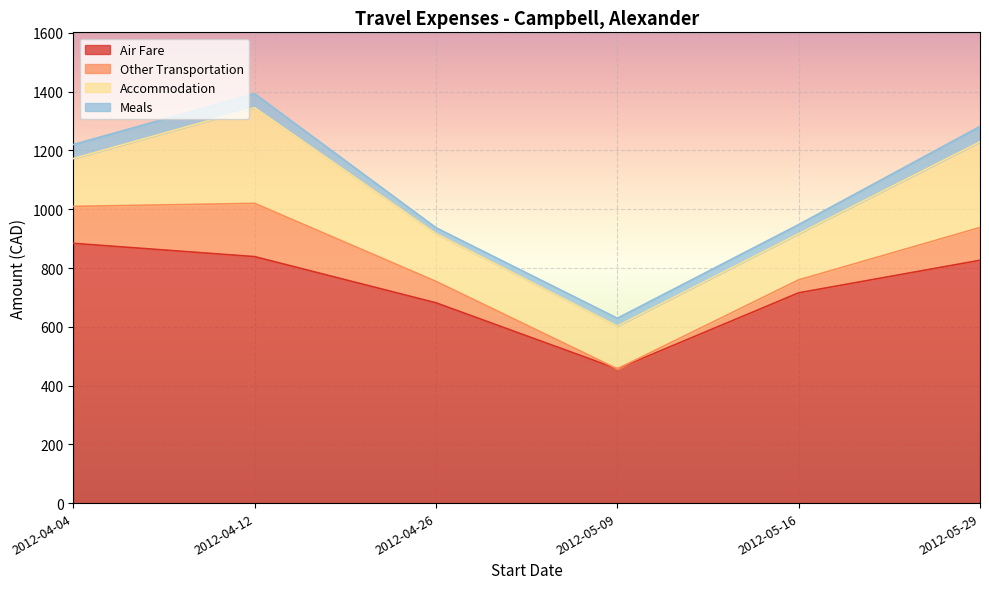

Rank the categories by Air Fare value from highest to lowest.

2012-04-04, 2012-04-12, 2012-05-29, 2012-05-16, 2012-04-26, 2012-05-09